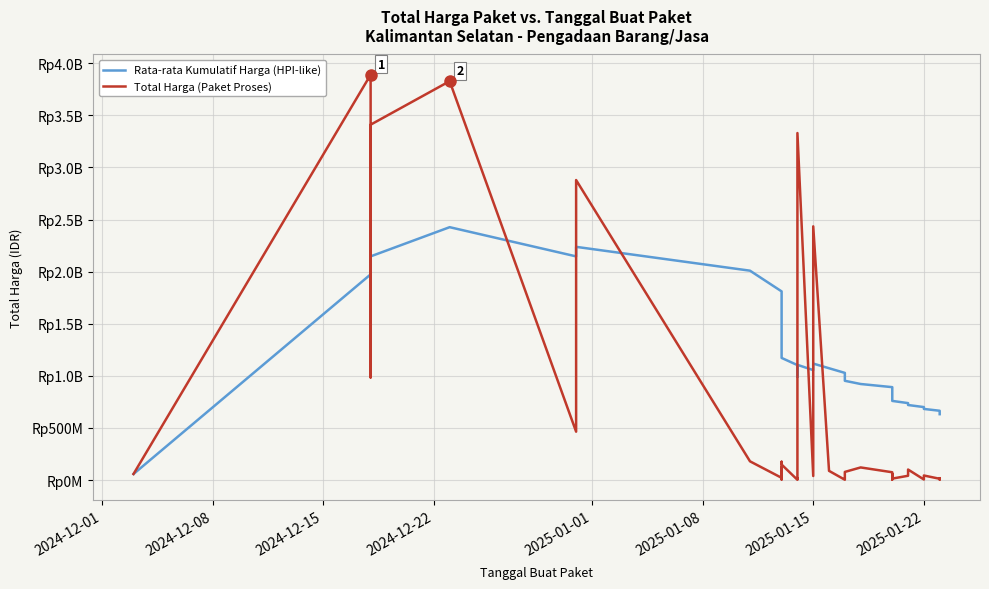

Reading left to right, extract all data points from this chart.

Rata-rata Kumulatif Harga (HPI-like): 58272000.0	1973836800.0	2112469600.0	1830595200.0	2146511040.0	2426719200.0	2146394441.1	2237945136.0	2009275918.7	1810507126.8	1657136660.7	1522464897.3	1405788283.7	1316323793.6	1240291253.1	1172088157.4	1103289442.2	1043106695.4	988923328.8	1105977162.4	1055168726.1	1117870147.6	1073112106.4	1028534310.3	987662737.9	952684363.4	921891702.9	891645570.6	861136413.0	834368355.9	807968860.6	782939426.1	759642549.9	738518357.2	720308661.3	700455487.4	682711690.4	665074540.7	648137244.8	632376563.6
Total Harga (Paket Proses): 58272000.0	3889401600.0	2389735200.0	984972000.0	3410174400.0	3827760000.0	464445888.0	2878800000.0	179922180.0	21588000.0	123432000.0	41075500.0	5668920.0	153285422.0	175835687.0	149041721.0	2510000.0	20000000.0	13622730.0	3330000000.0	39000000.0	2434600000.0	88435200.0	3245000.0	6745000.0	78225000.0	121282530.0	75000000.0	6880000.0	58094700.0	15984000.0	7026958.0	14142510.0	41420000.0	101179000.0	5594400.0	43935000.0	12500000.0	4520000.0	17710000.0